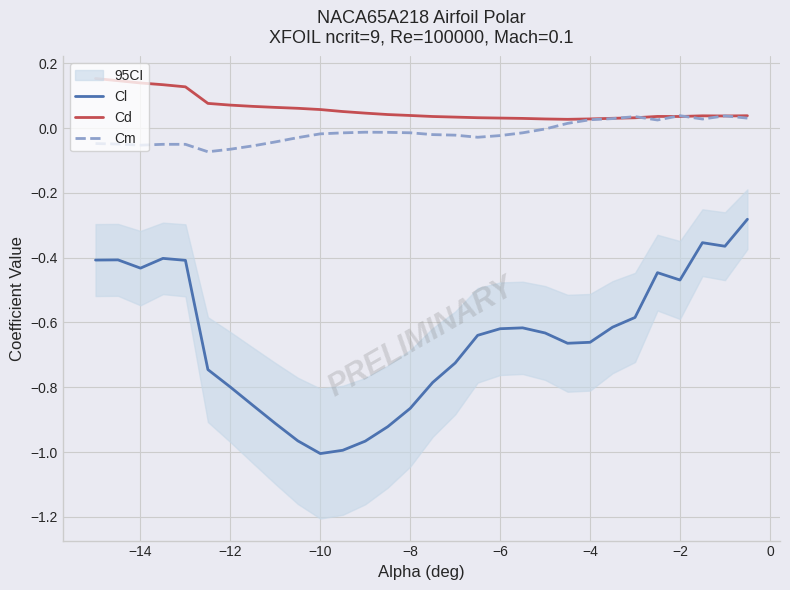

True or false: Cl has a value of -1.3 at −8.

False